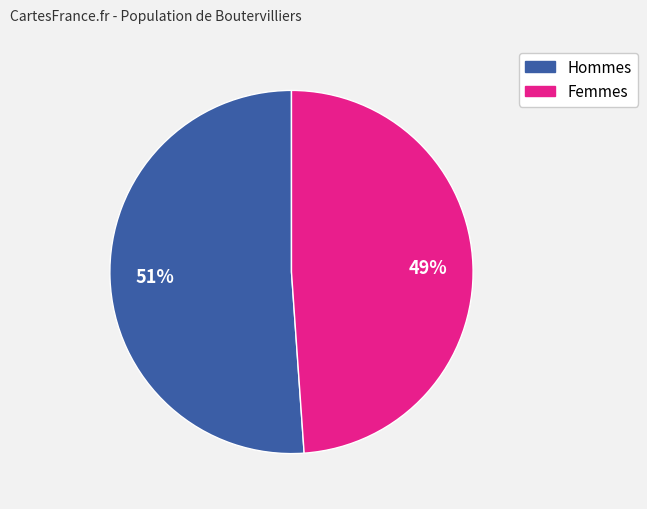

To the nearest percent, what is the difference between the largest and smallest slice percentages?

2%